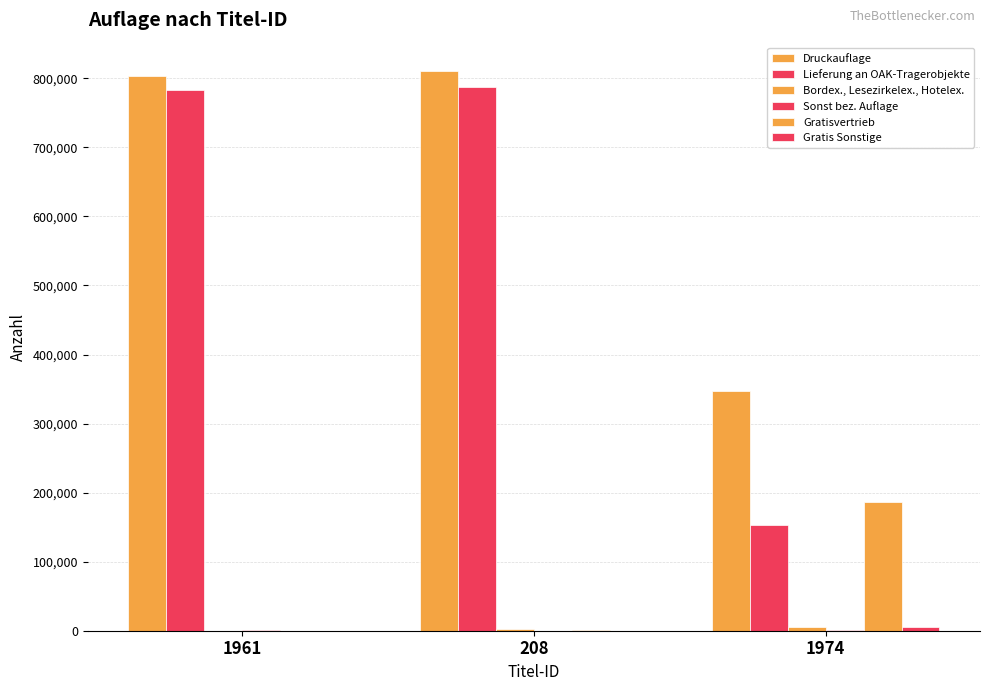

How many groups of bars are there?

3